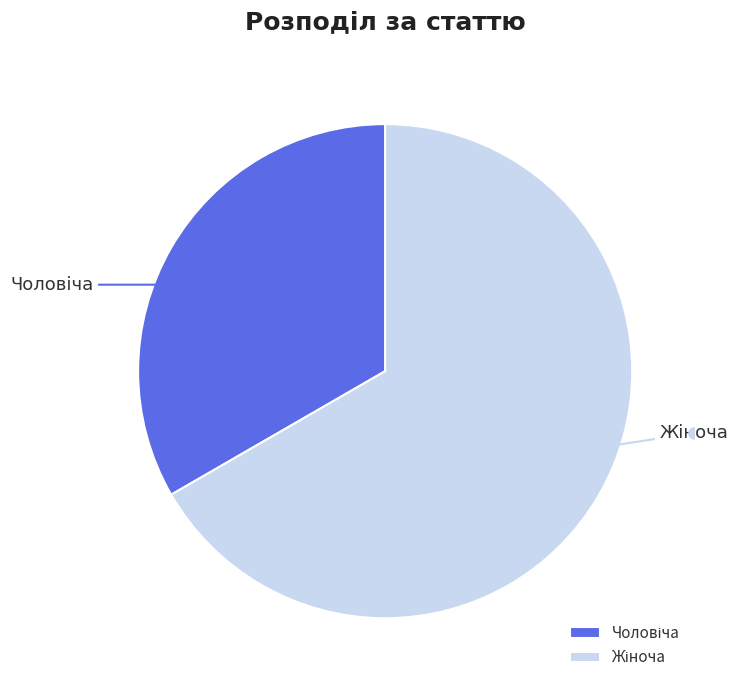

Count the number of slices in the pie.

2